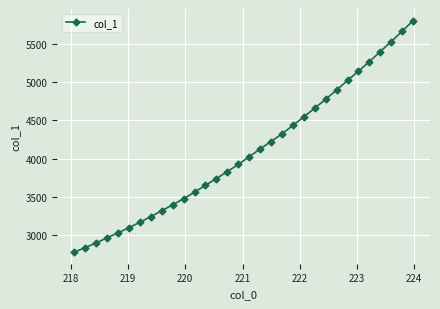

What is the value of the 32nd point from the left?

5802.3